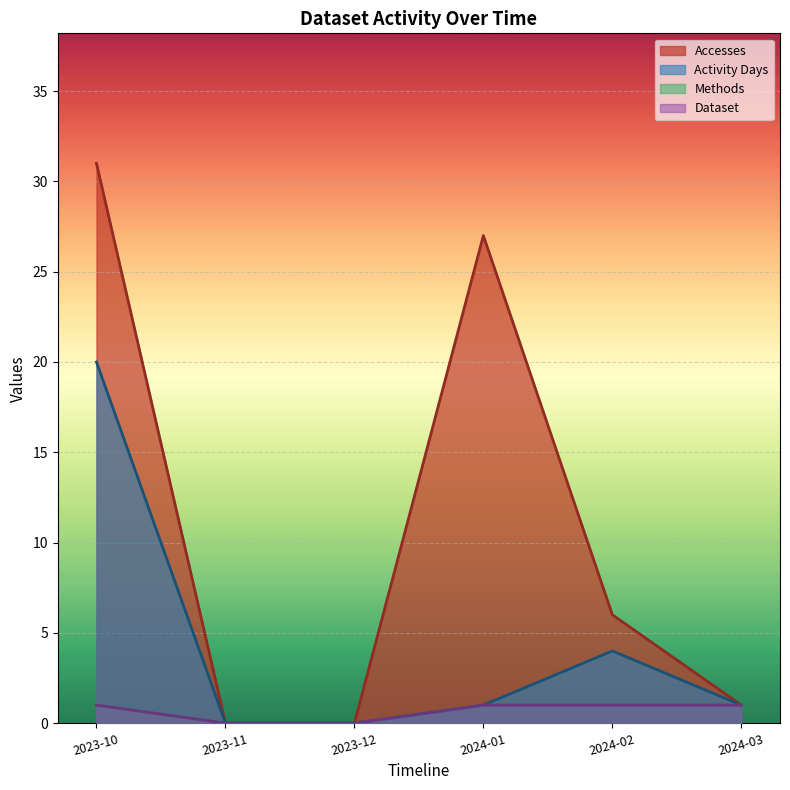

At which label is Accesses closest to 15?

2024-02